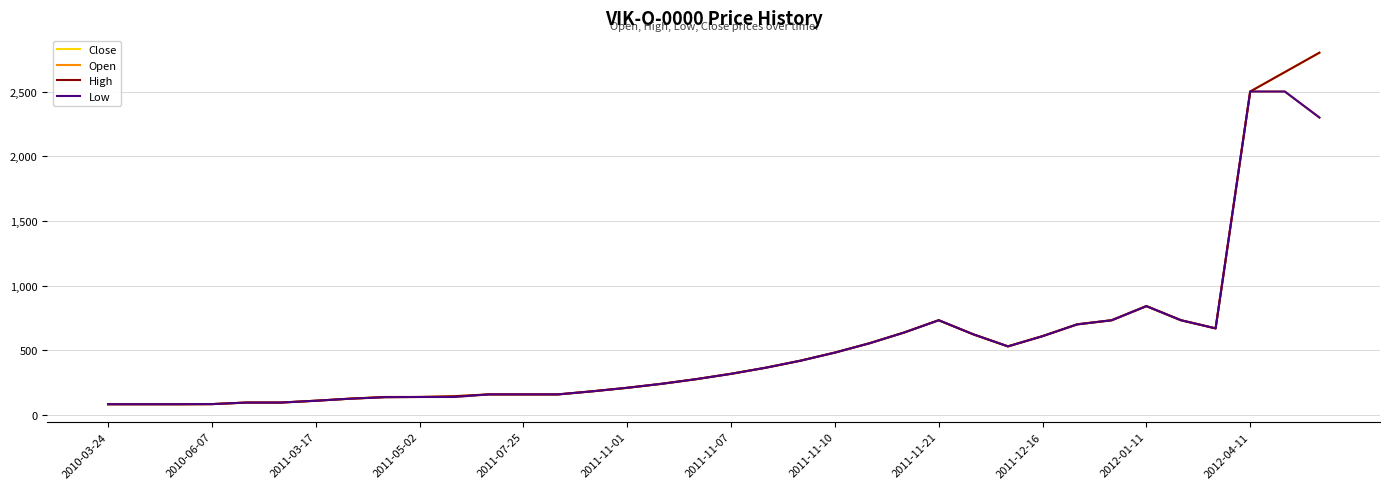

At which category does the chart reach its minimum across all series?

2010-03-24